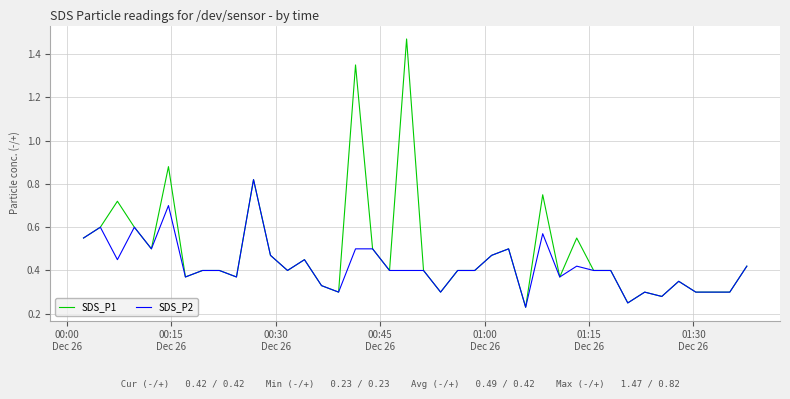

Count the number of data series in this chart.

2